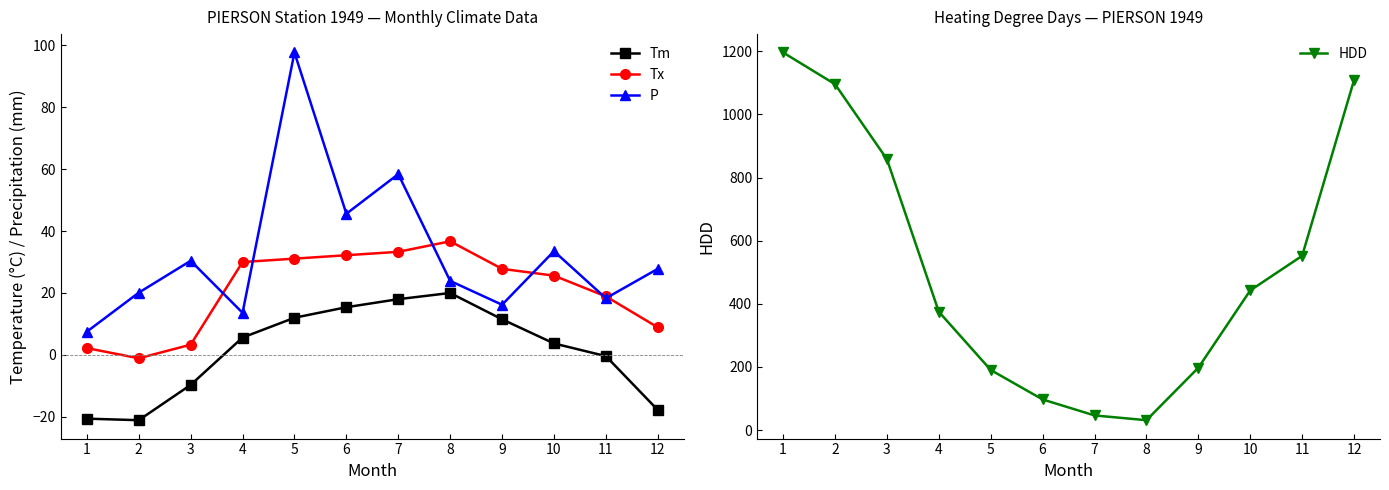

What is the value of the HDD point at the 2nd from the left?

1096.0